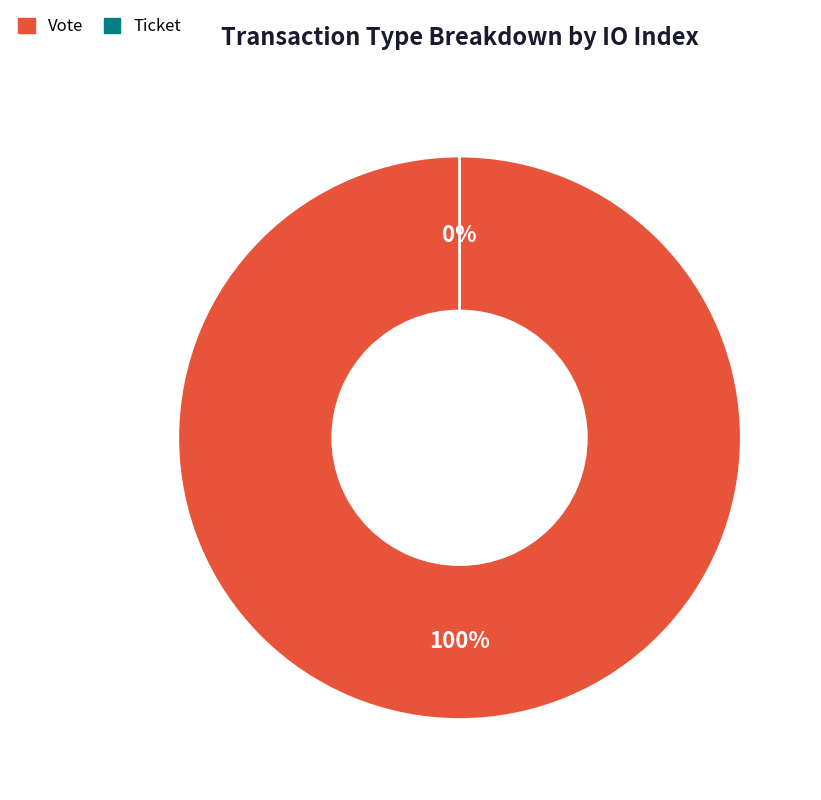

To the nearest percent, what is the average slice percentage?

50%